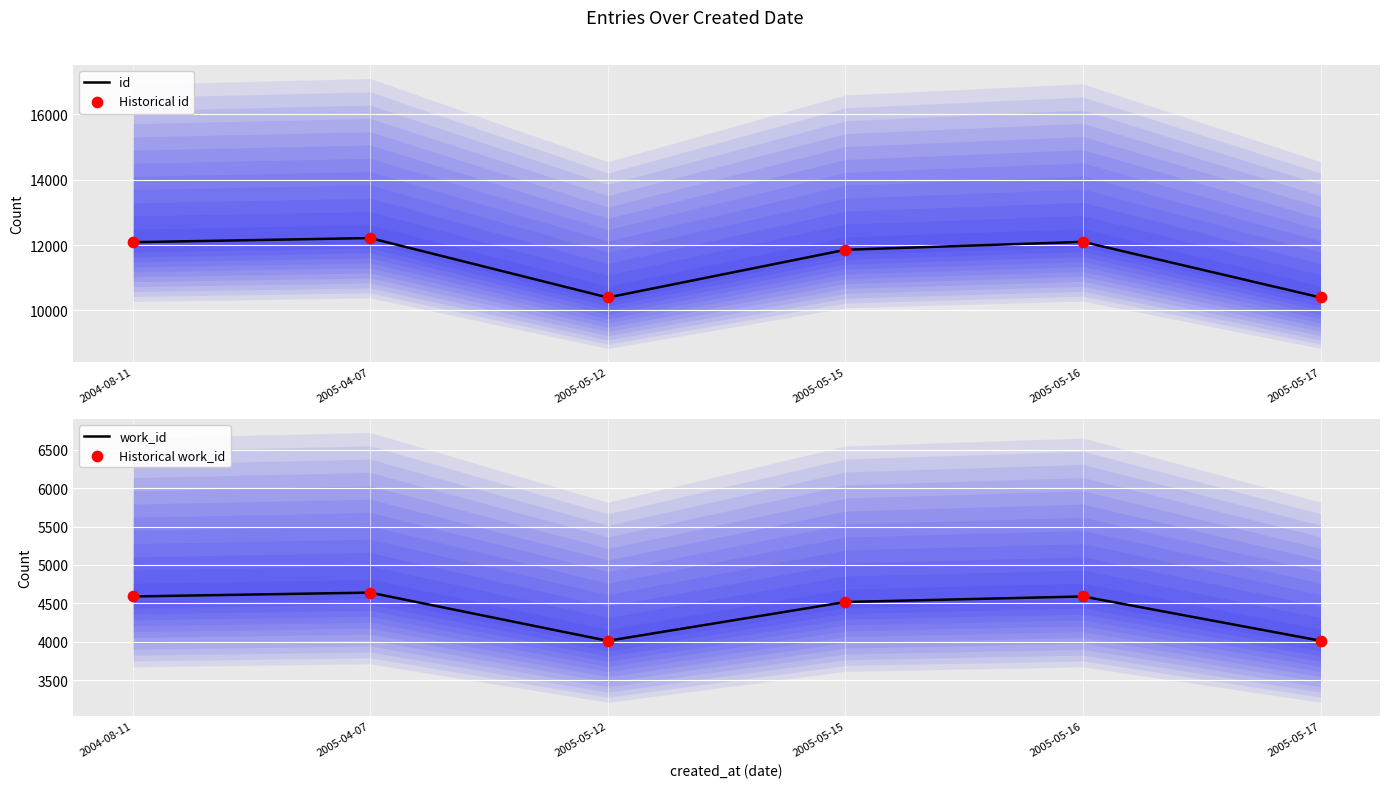

Which series reaches the maximum Y coordinate?

id